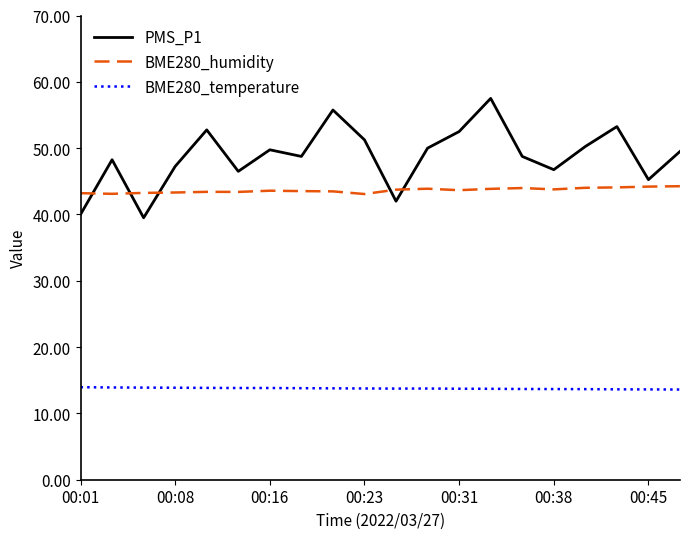

What is the minimum value for BME280_humidity?

43.1